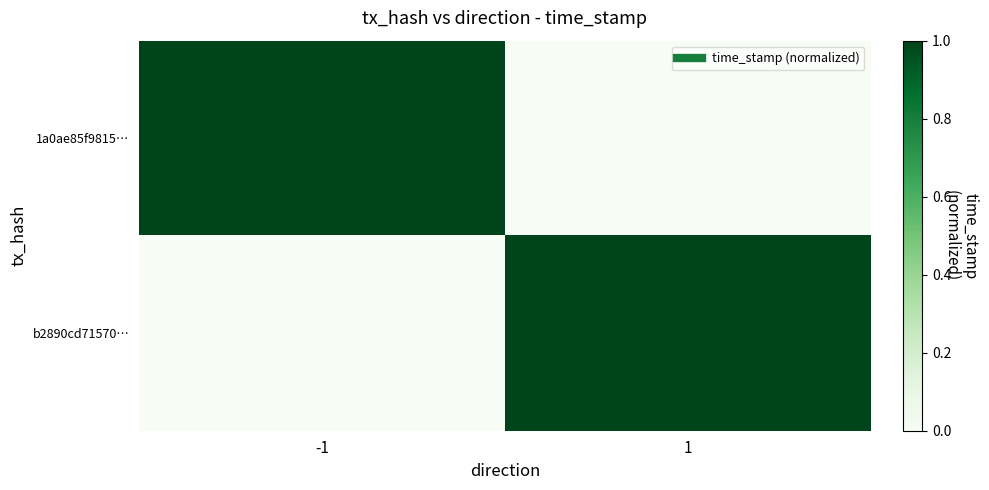

Reading left to right, list all the values displayed in this chart.

1a0ae85f9815…: -1=1.0	1=0.0
b2890cd71570…: -1=0.0	1=1.0